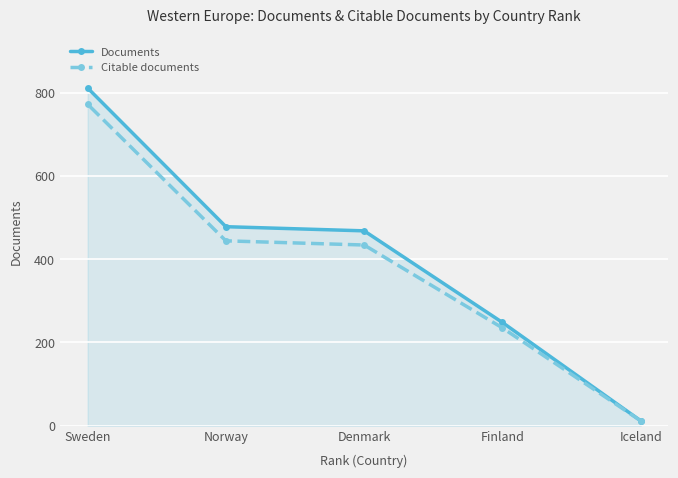

At which category does the chart reach its peak across all series?

Sweden